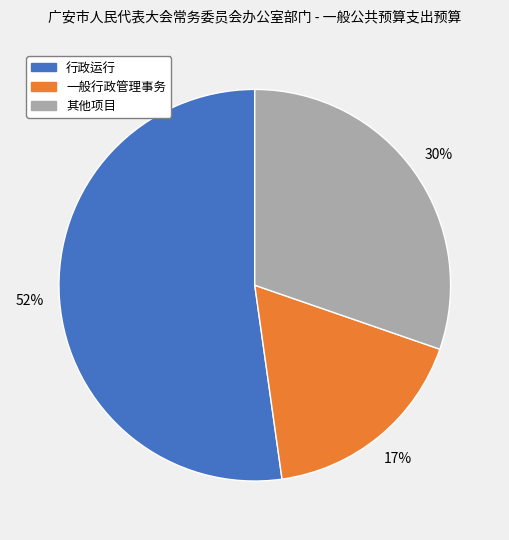

To the nearest percent, what is the difference between the largest and smallest slice percentages?

35%